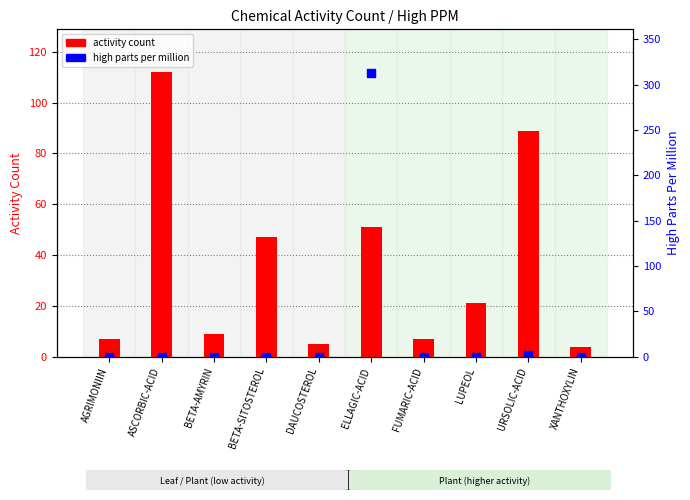

What are all the series names shown in the legend?

activity count, high parts per million